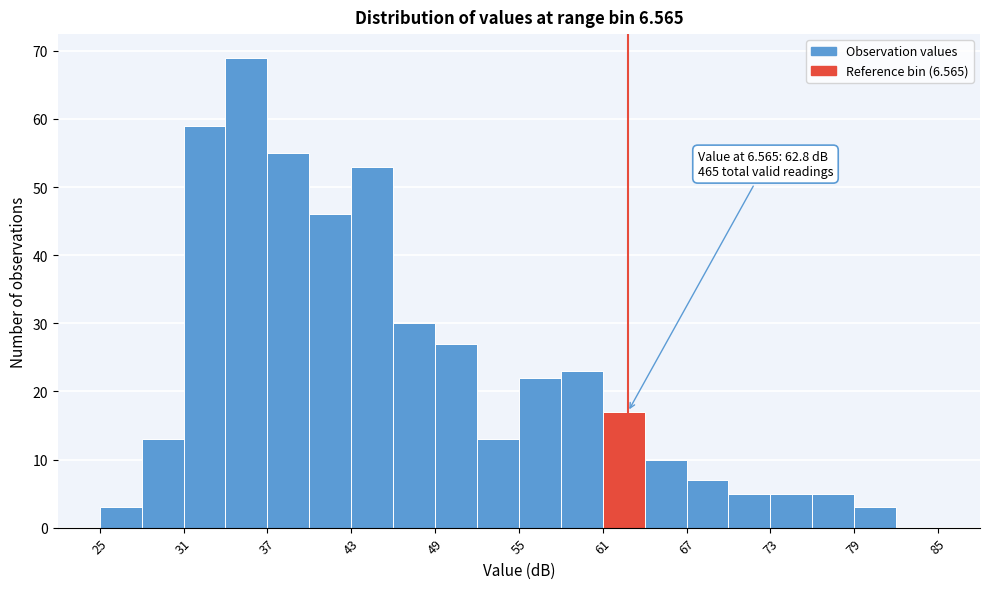

Around what value on the x-axis is the tallest bar? Give the approximate position of its centre, as read against the axis.

36